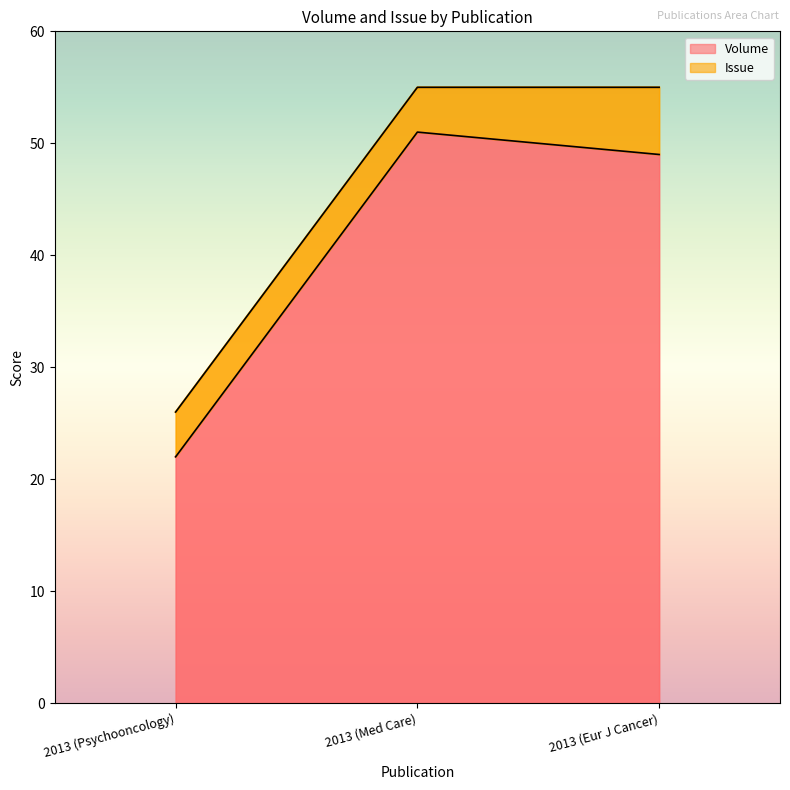

Which category has the highest value in the Volume series?

2013 (Med Care)